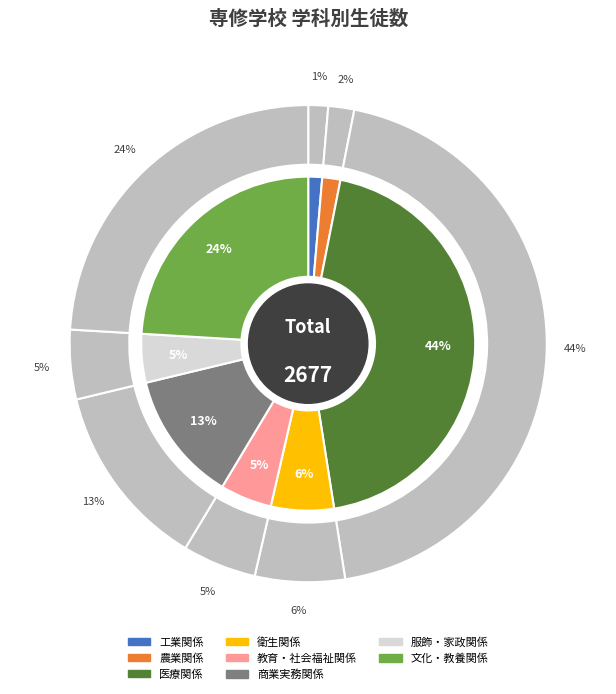

What percentage do 衛生関係 and 服飾・家政関係 together represent?

10.8%